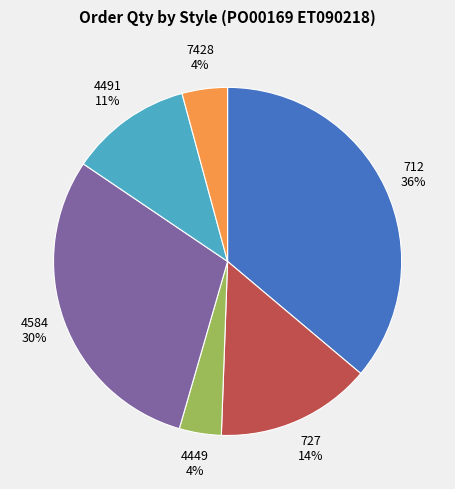

Is there any slice that represents more than half of the pie?

No